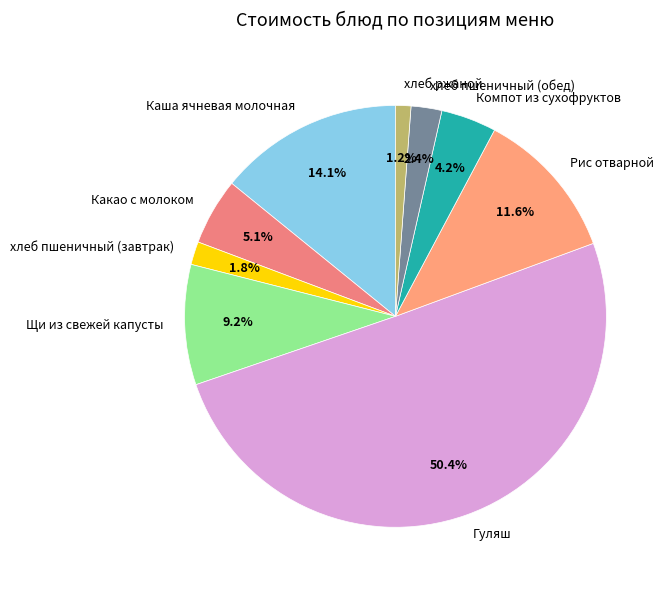

How many segments does this pie chart have?

9